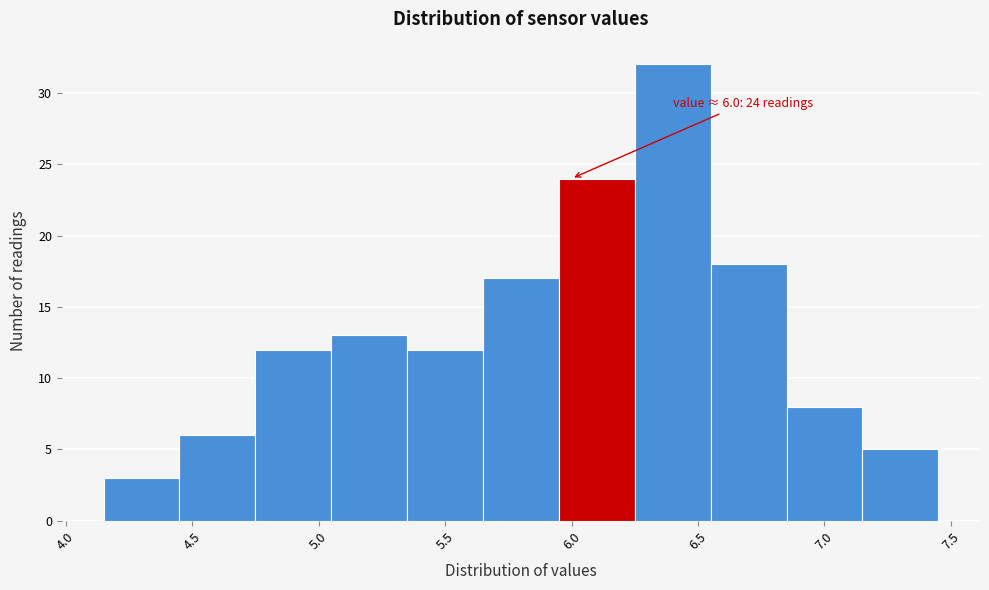

Which range on the x-axis has the tallest bar?

6.25 to 6.55